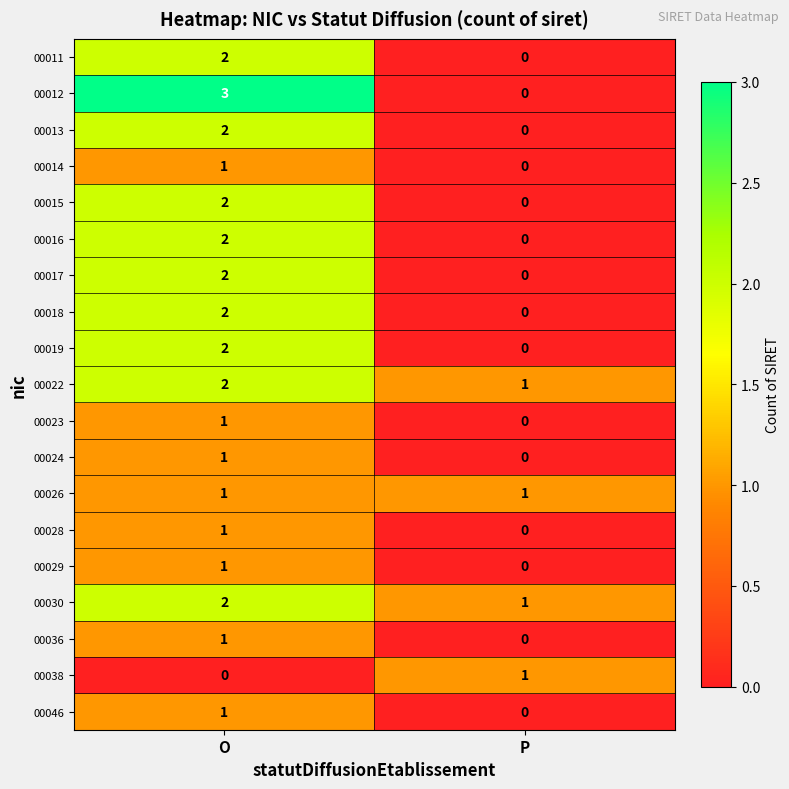

At which category is the sum across all series the highest?

O